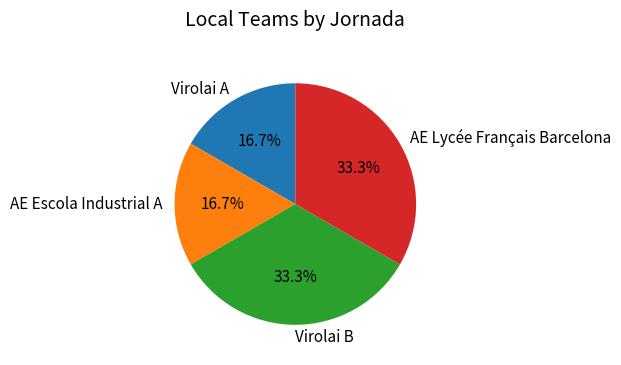

How many segments does this pie chart have?

4